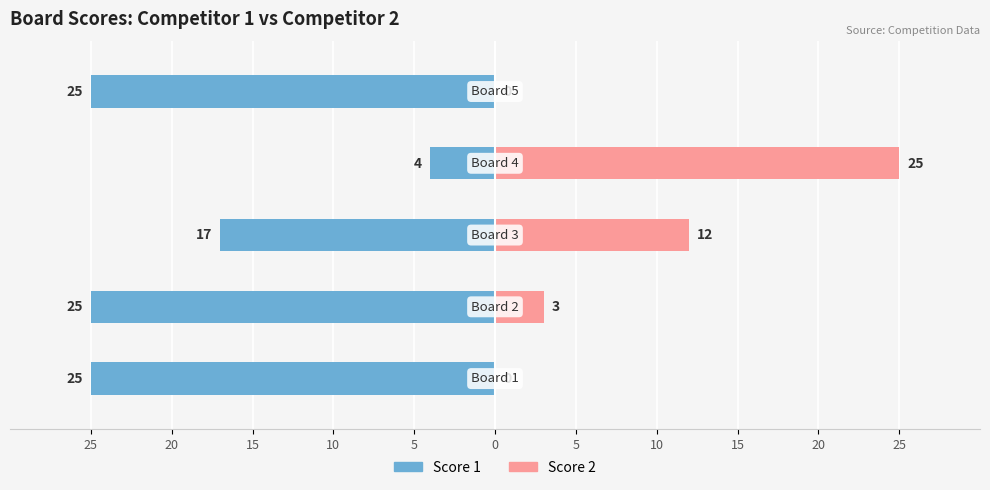

At 15, list the series in order from smallest to largest.

Score 1, Score 2